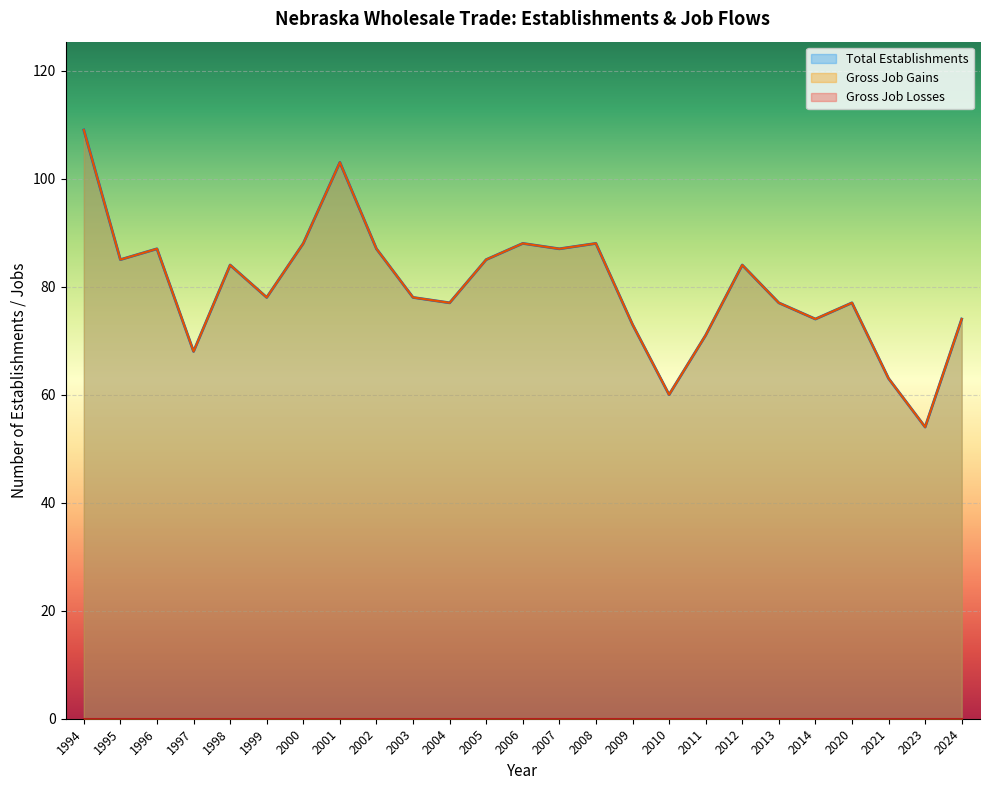

Which series has the largest range (max minus min)?

Total Establishments